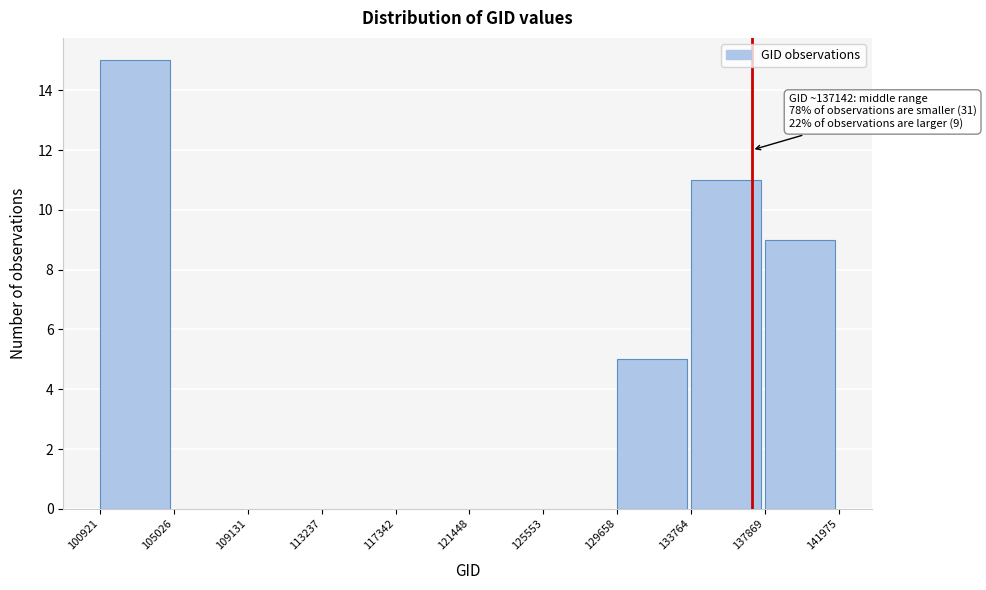

Over which range of the x-axis is the bar tallest?

100921 to 105026